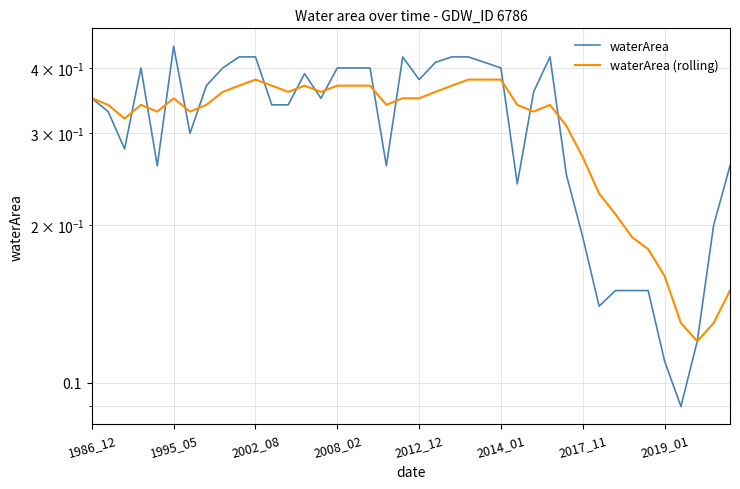

At which label does waterArea reach its minimum?

36